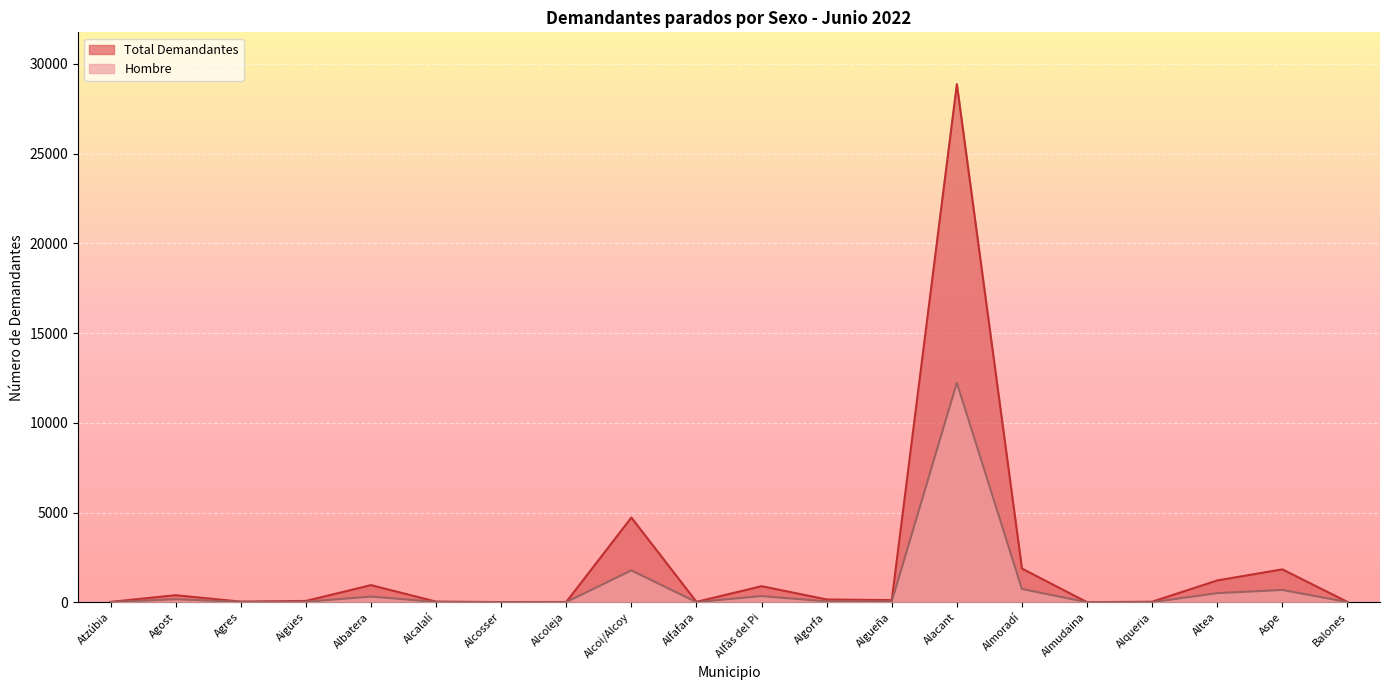

At which label does Hombre reach its peak?

Alacant